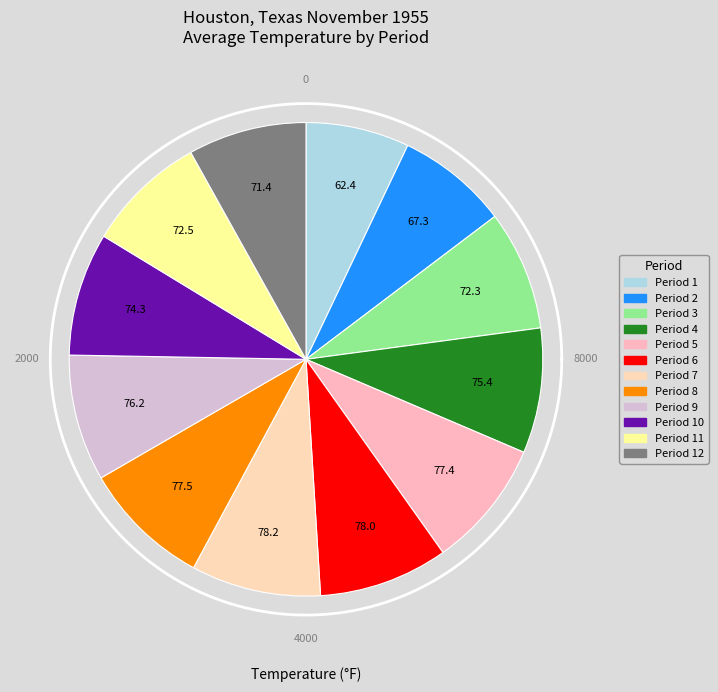

Count the number of slices in the pie.

12